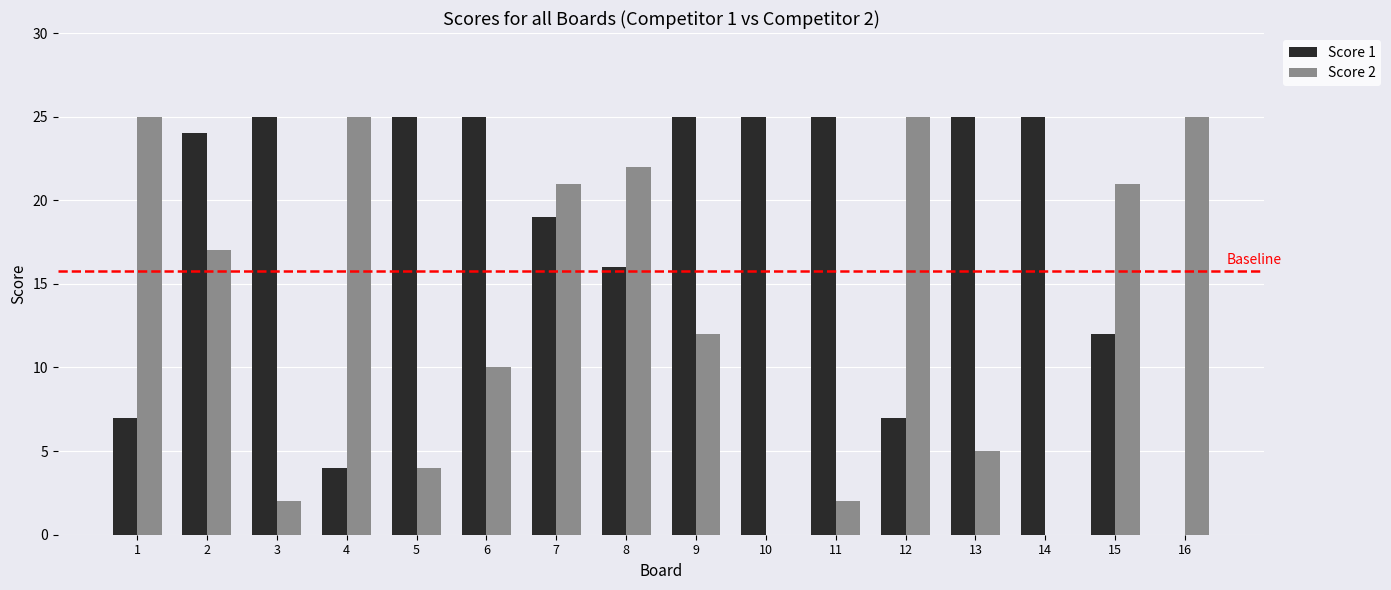

What is the sum of all Score 1 values?

289